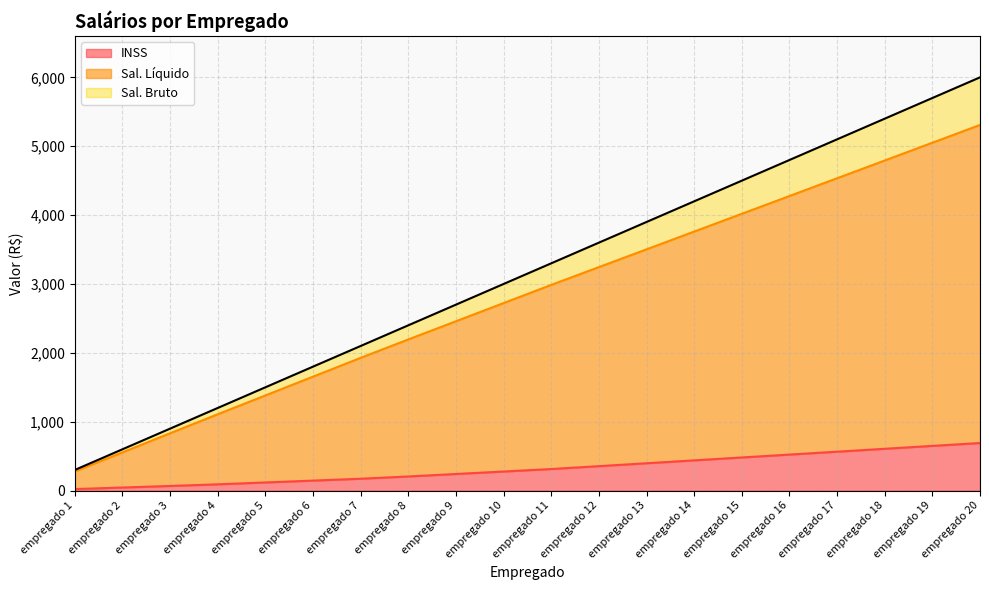

Reading left to right, list all the values displayed in this chart.

Sal. Bruto: 300.0	600.0	900.0	1200.0	1500.0	1800.0	2100.0	2400.0	2700.0	3000.0	3300.0	3600.0	3900.0	4200.0	4500.0	4800.0	5100.0	5400.0	5700.0	6000.0
INSS: 22.5	45.0	67.5	91.5	118.5	145.5	172.5	205.4	241.4	277.4	313.4	355.3	397.3	439.3	481.3	523.3	565.3	607.3	649.3	691.3
Sal. Líquido: 277.5	555.0	832.5	1108.5	1381.5	1654.5	1927.5	2194.6	2458.6	2722.6	2986.6	3244.7	3502.7	3760.7	4018.7	4276.7	4534.7	4792.7	5050.7	5308.7